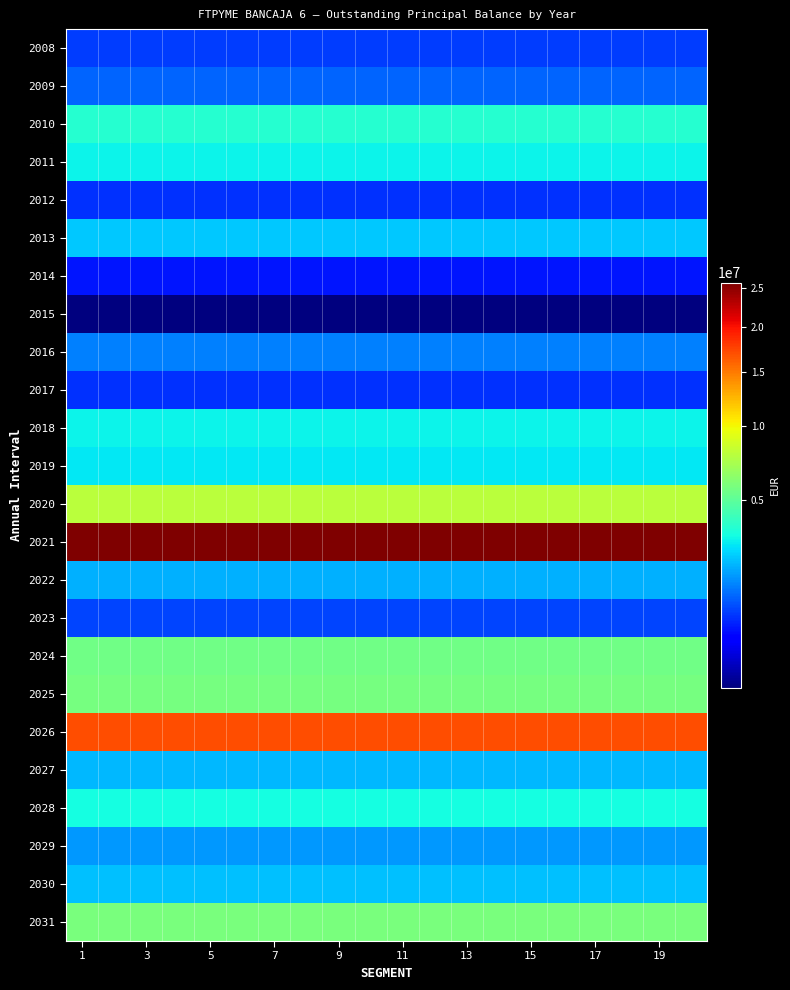

Count the number of data series in this chart.

24